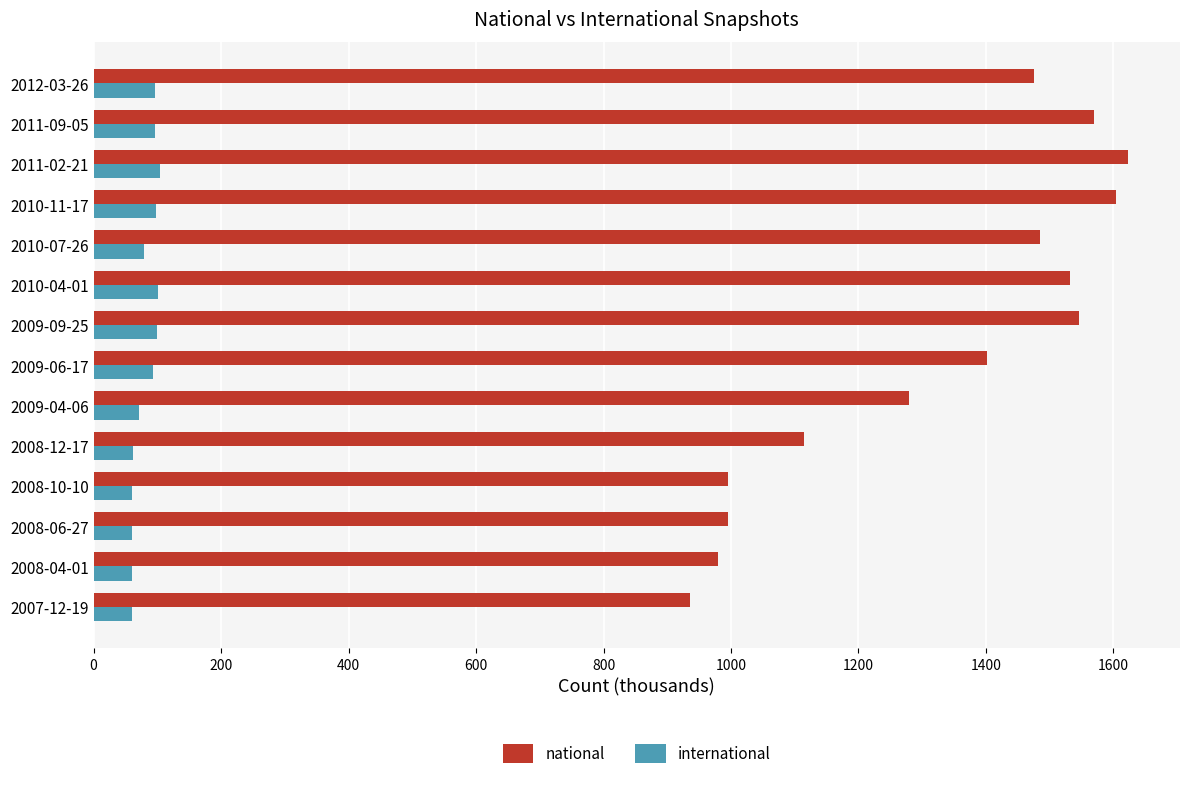

What is the spread (max minus min) of values at 2009-06-17?

1308.4